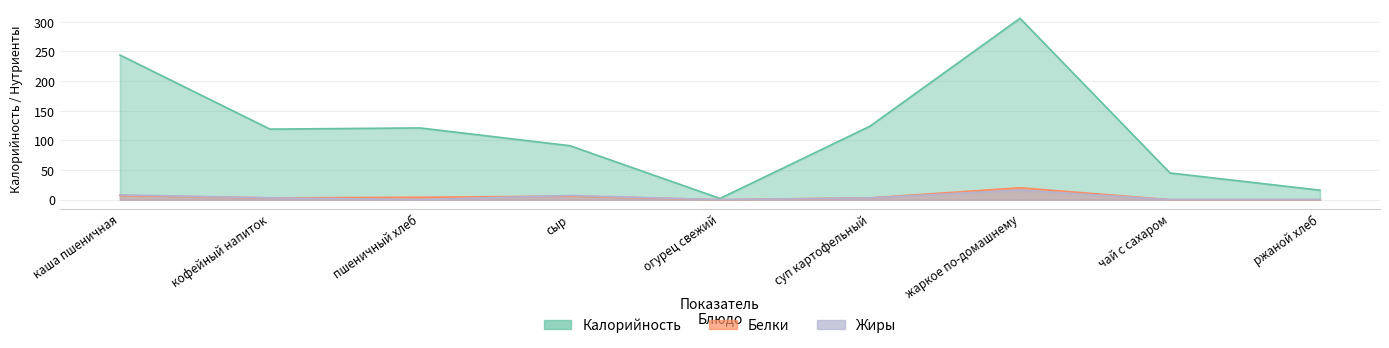

Is it true that Жиры equals 7 at сыр?

True